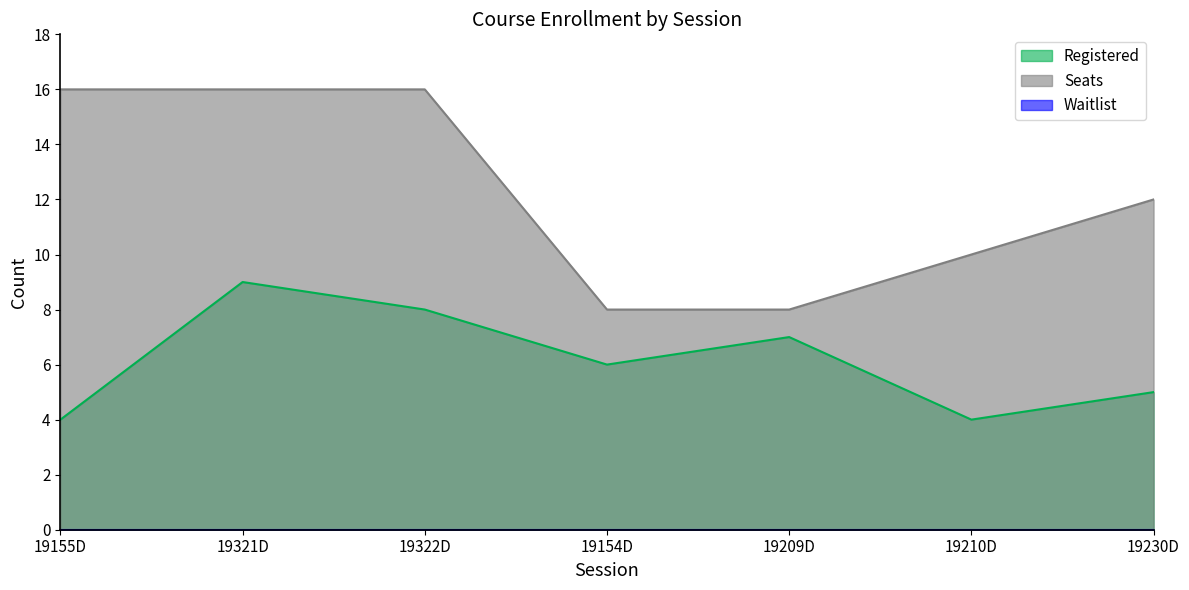

Does the chart display data point markers on the line(s)?

No